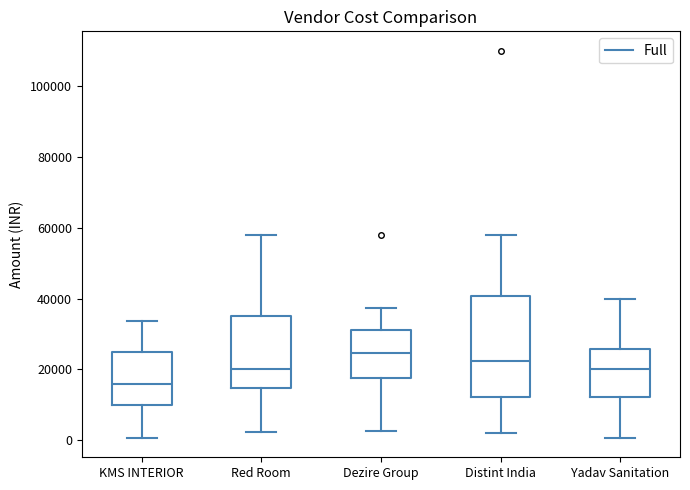

Reading left to right, read every box against the y-axis: the position of its median line, the range the box covers, and the ends of its whiskers. The values are not printed on the chart, so give them approximately, as read against the axis.

KMS INTERIOR: median 16000, box 10000 to 24000, whiskers 0 to 34000
Red Room: median 20000, box 14000 to 36000, whiskers 2000 to 58000
Dezire Group: median 24000, box 18000 to 32000, whiskers 2000 to 38000
Distint India: median 22000, box 12000 to 40000, whiskers 2000 to 58000
Yadav Sanitation: median 20000, box 12000 to 26000, whiskers 0 to 40000